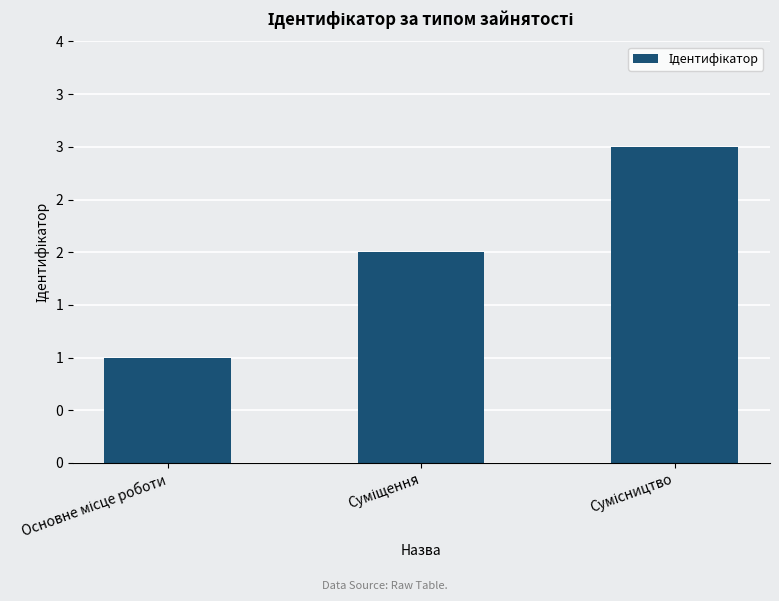

True or false: the data shows 2 at Суміщення.

True